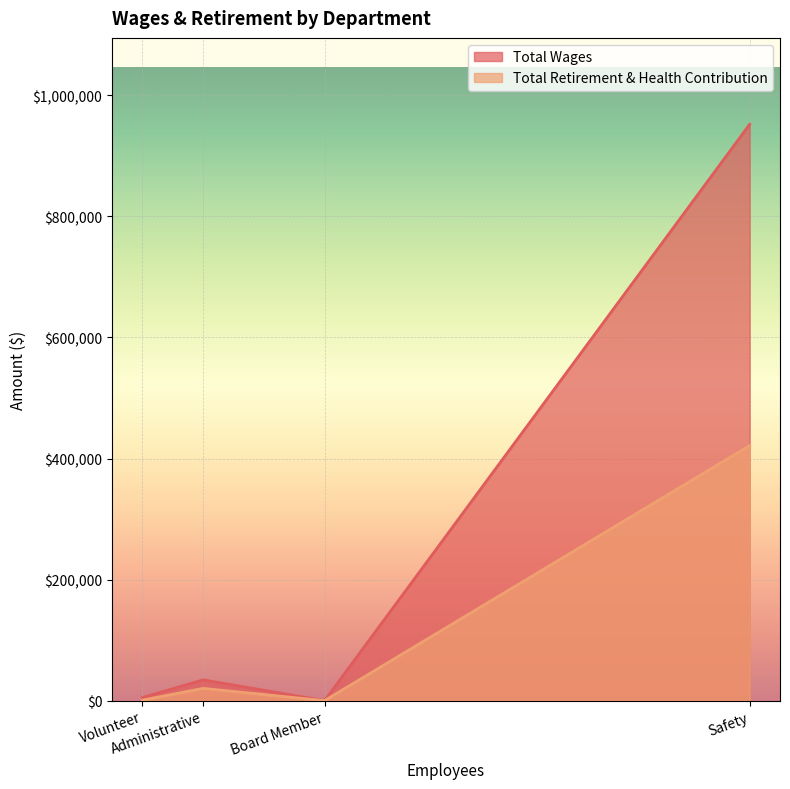

How many lines are shown in the chart?

2